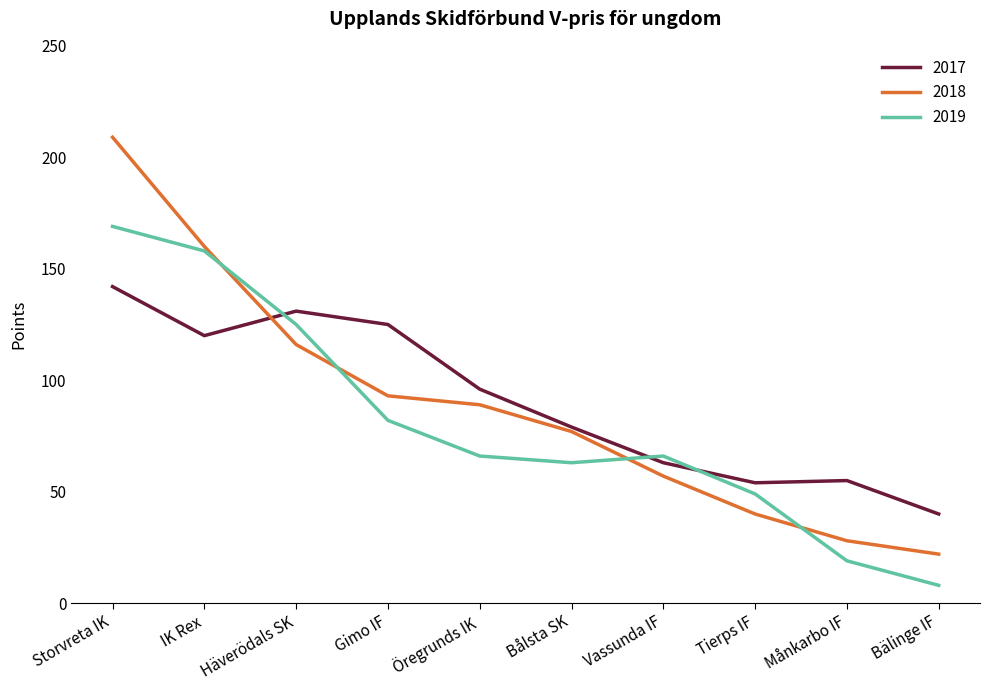

What position from the right is Bålsta SK?

5